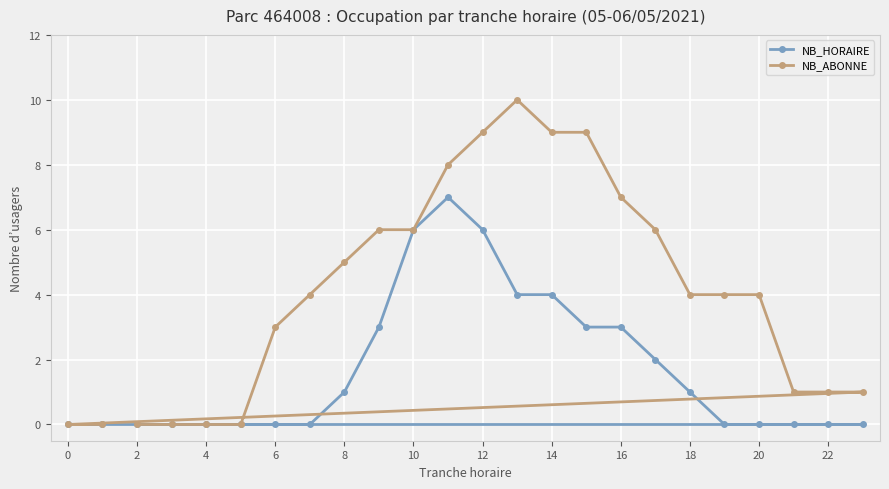

Reading right to left, list all the values displayed in this chart.

NB_HORAIRE: 0	0	0	0	0	1	2	3	3	4	4	6	7	6	3	1	0	0	0	0	0	0	0	0
NB_ABONNE: 1	1	1	4	4	4	6	7	9	9	10	9	8	6	6	5	4	3	0	0	0	0	0	0